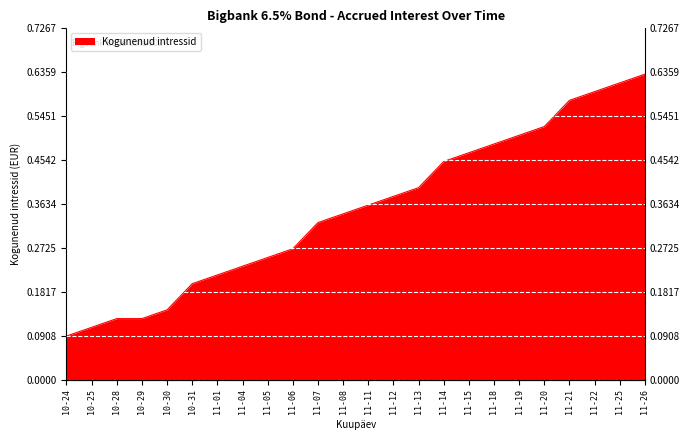

What is the smallest value displayed?

0.1